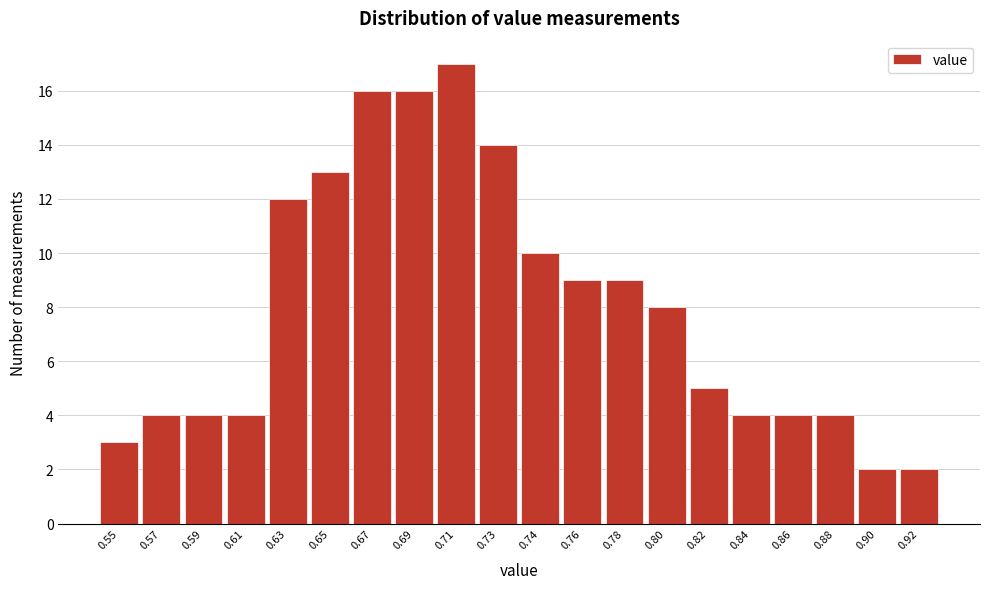

Reading left to right, list all the values displayed in this chart.

0.55=3	0.57=4	0.59=4	0.61=4	0.63=12	0.65=13	0.67=16	0.69=16	0.71=17	0.73=14	0.74=10	0.76=9	0.78=9	0.80=8	0.82=5	0.84=4	0.86=4	0.88=4	0.90=2	0.92=2